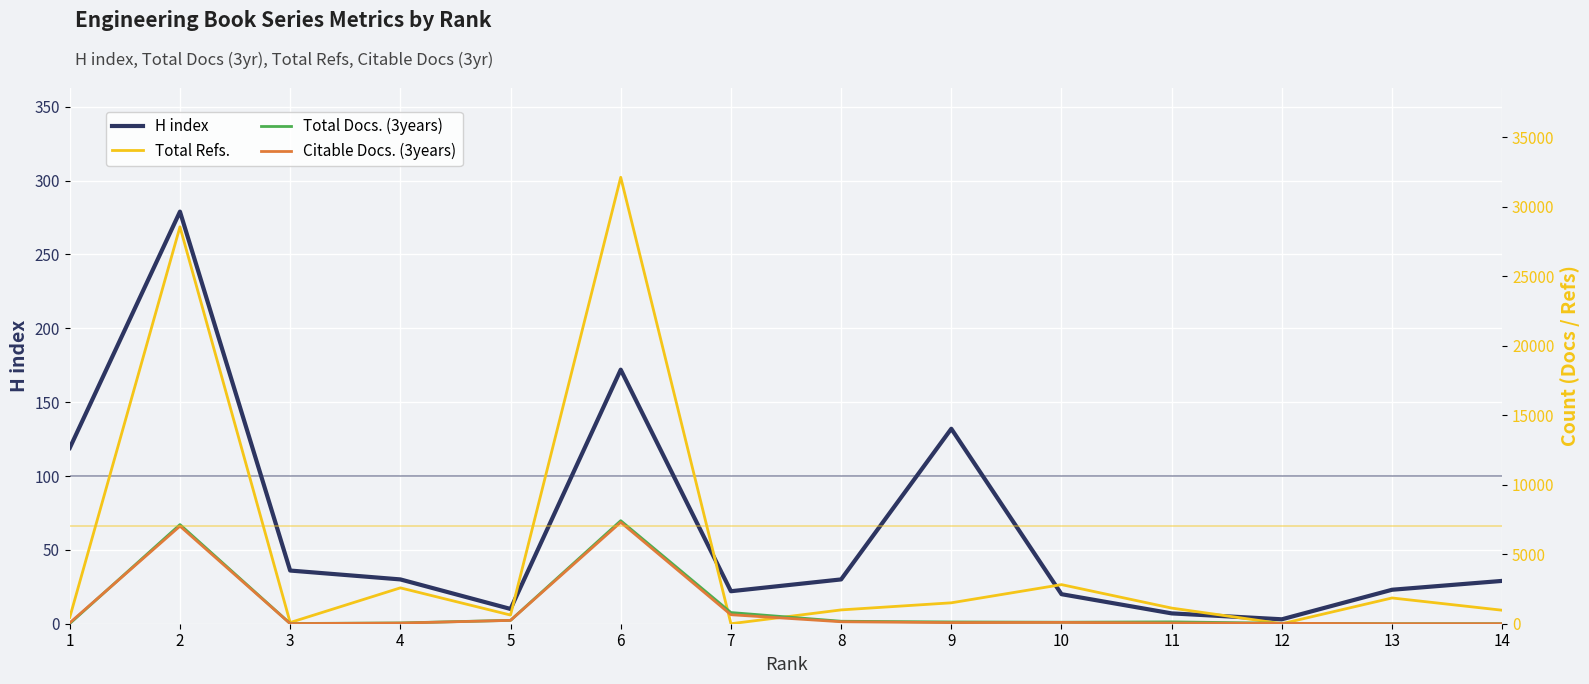

What is the difference between the maximum and minimum values in the Total Refs. series?

32117